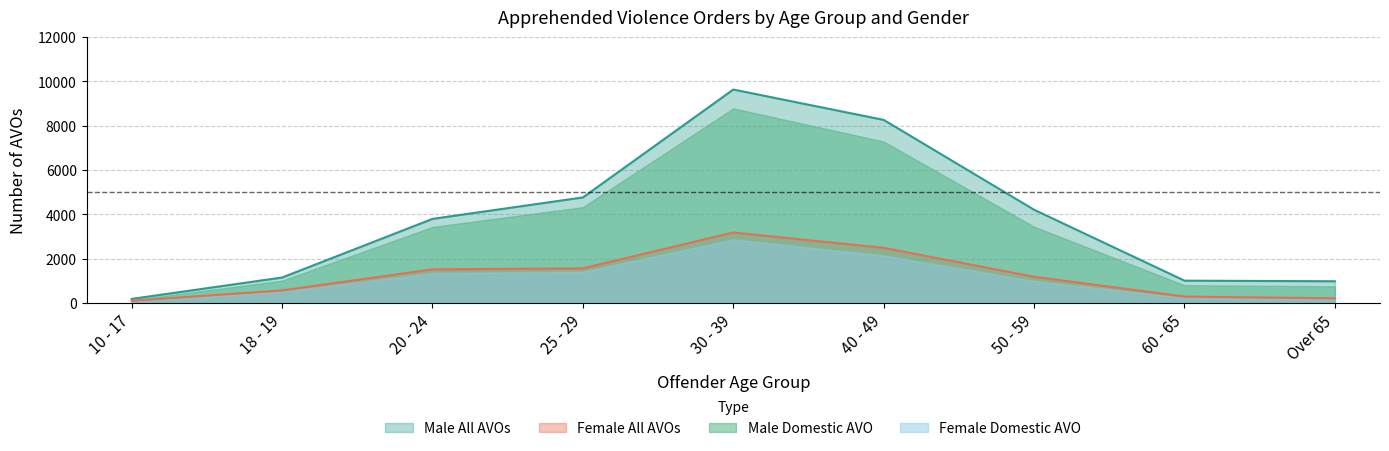

At which label does Male Domestic AVO first exceed 3792?

25 - 29